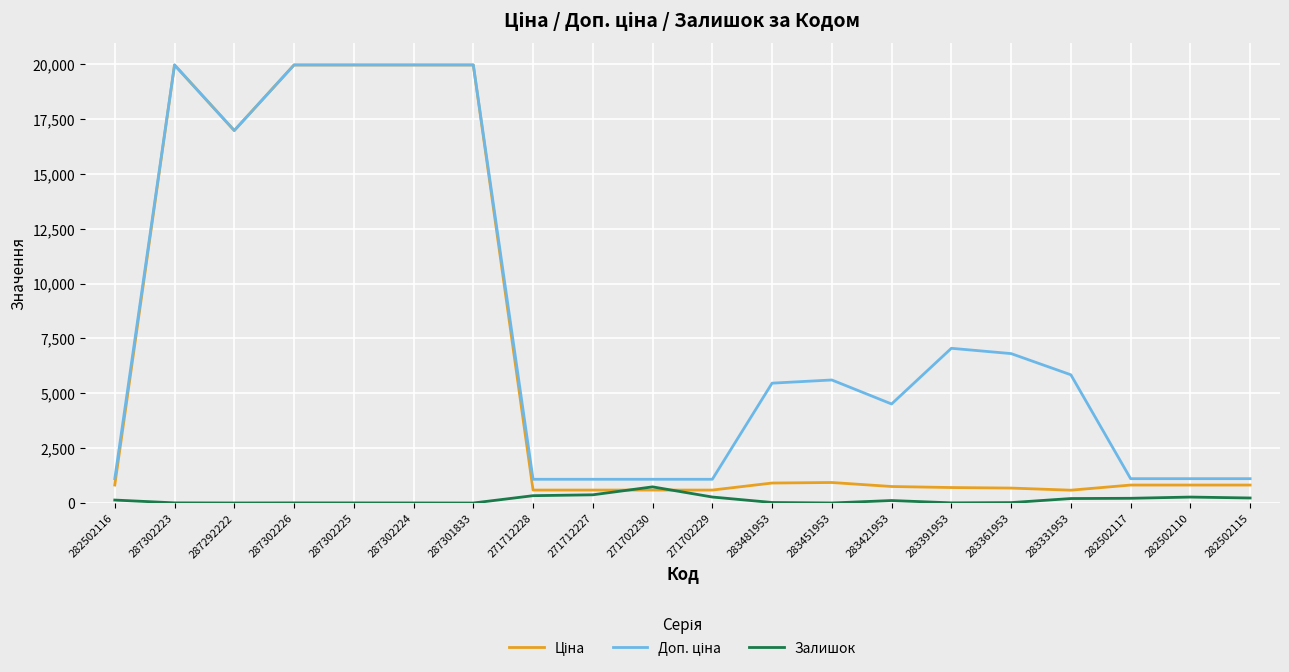

How many lines are shown in the chart?

3